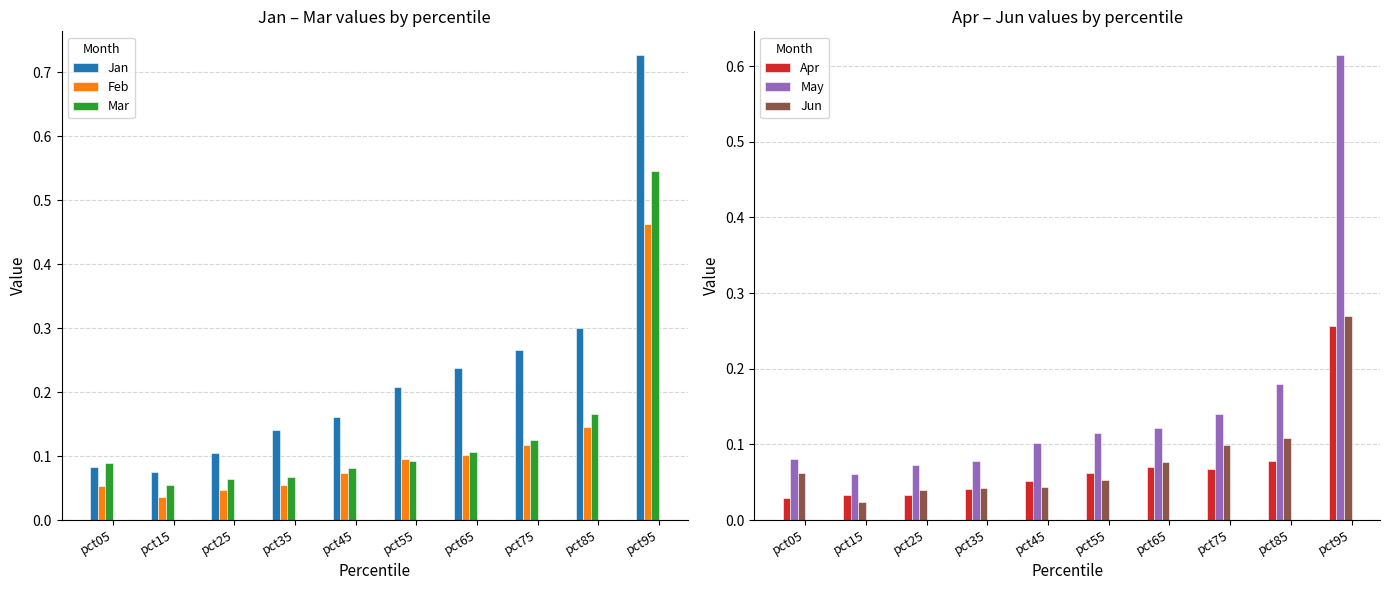

The value of Feb at pct55 is 0.1. True or false?

False